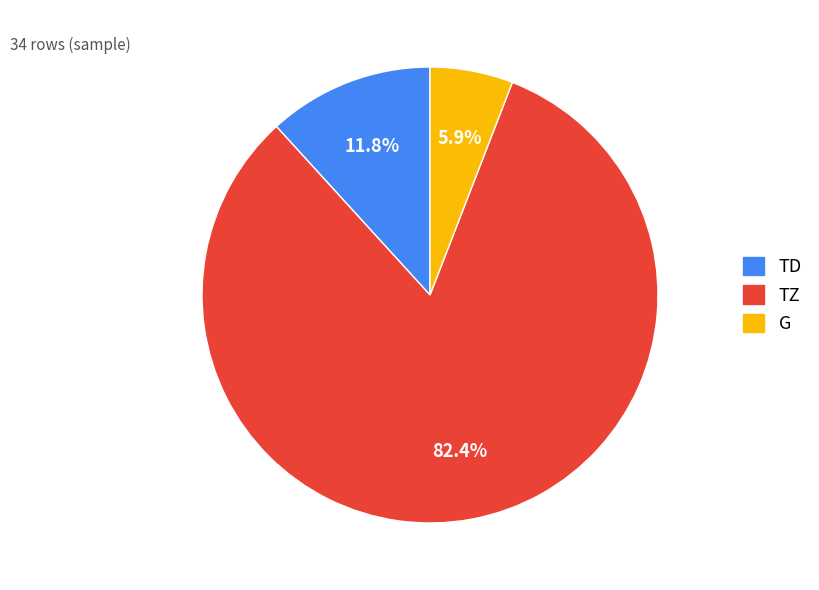

Is there a majority slice in this chart?

Yes